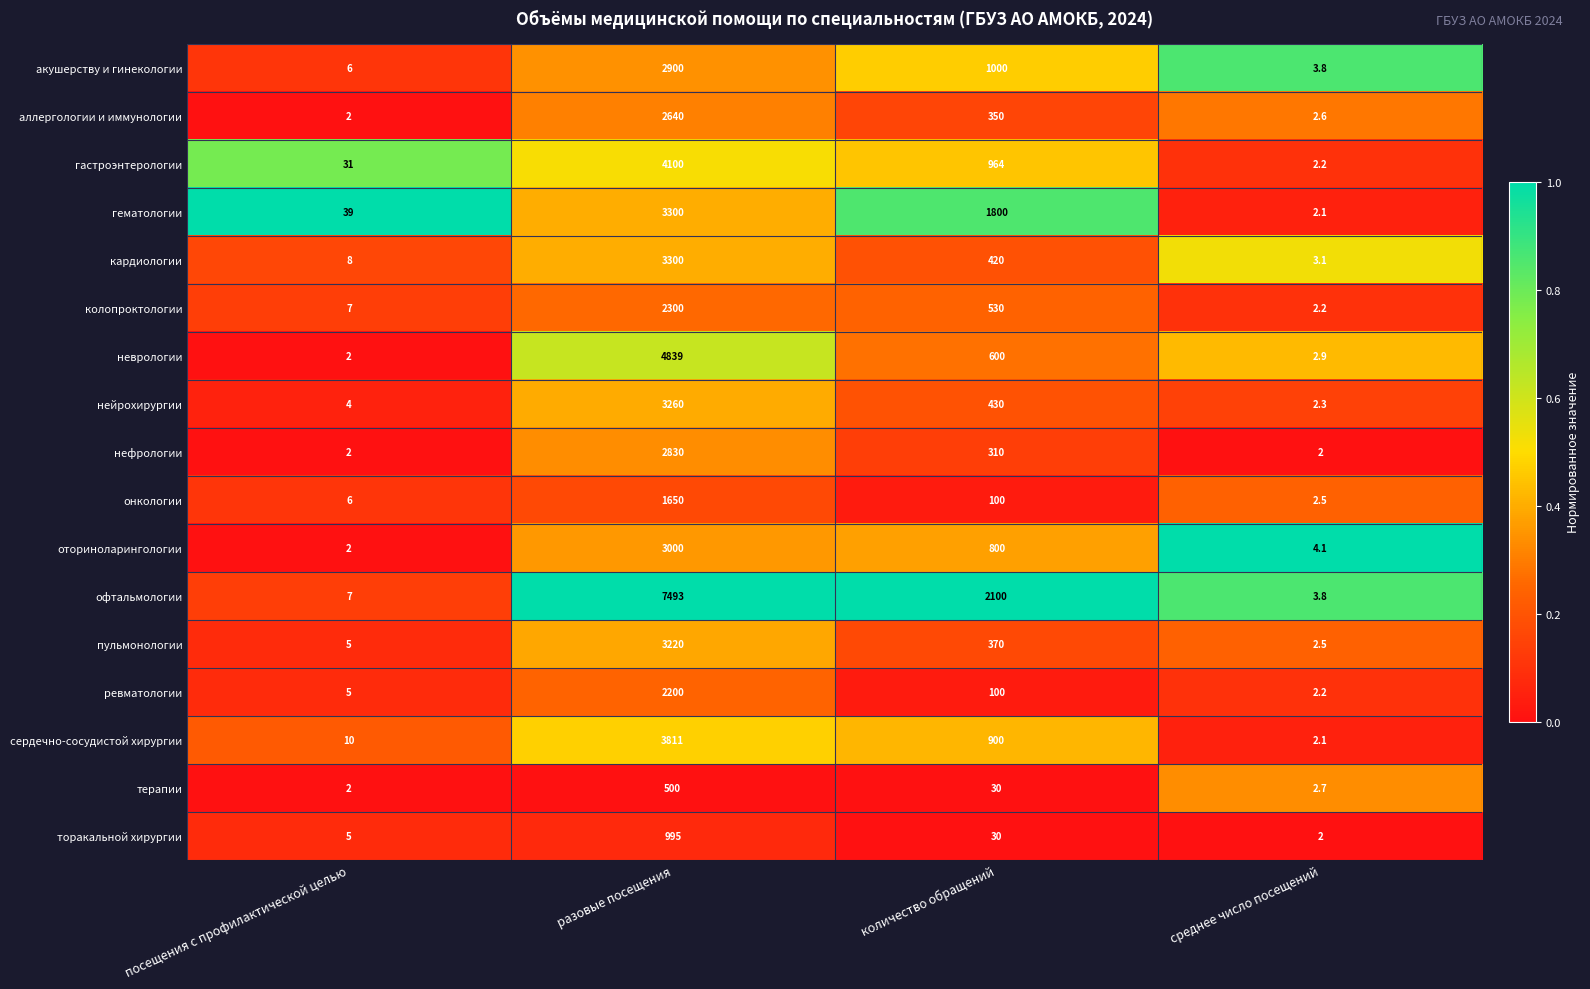

Which series has the widest spread of values?

офтальмологии